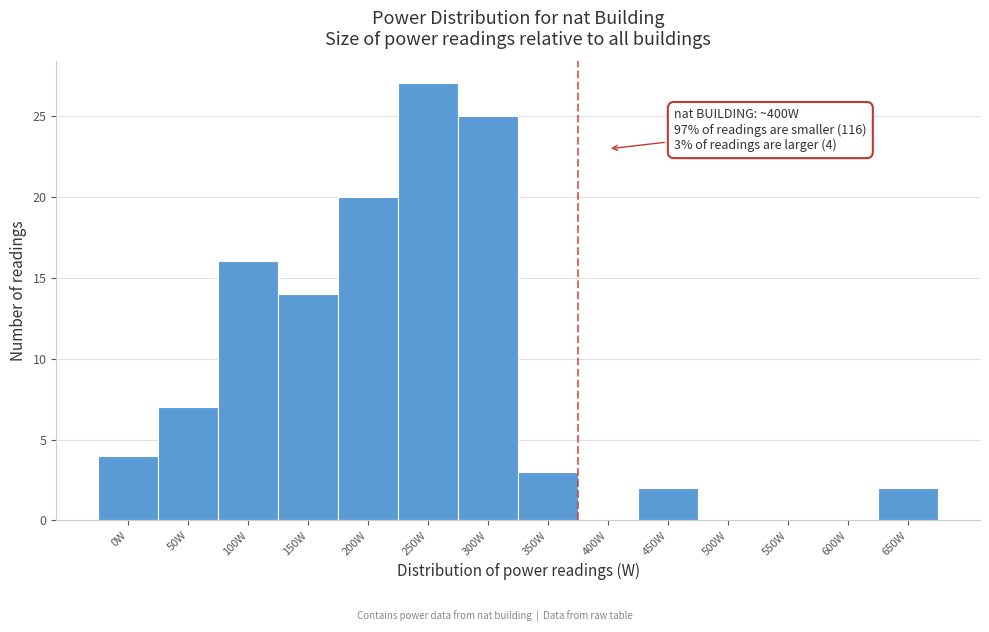

Reading right to left, transcribe all the data shown in this chart.

650W=2	600W=0	550W=0	500W=0	450W=2	400W=0	350W=3	300W=25	250W=27	200W=20	150W=14	100W=16	50W=7	0W=4